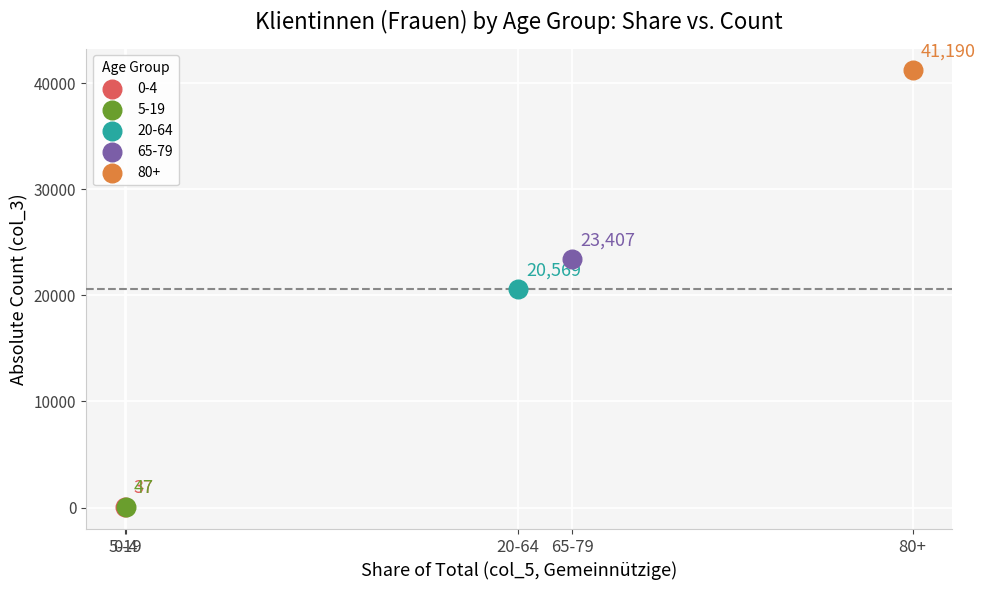

What are all the series names shown in the legend?

0-4, 5-19, 20-64, 65-79, 80+